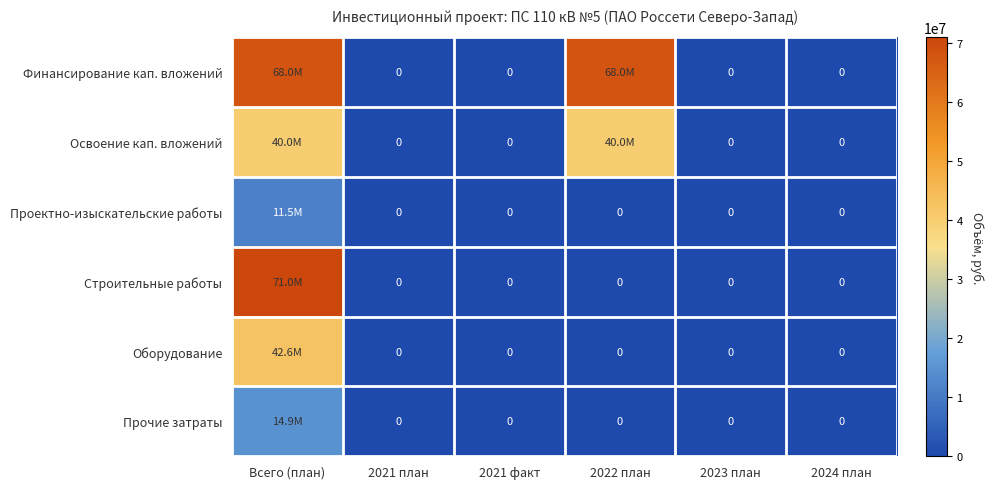

List the labels in order of Прочие затраты value, smallest first.

2021 план, 2021 факт, 2022 план, 2023 план, 2024 план, Всего (план)